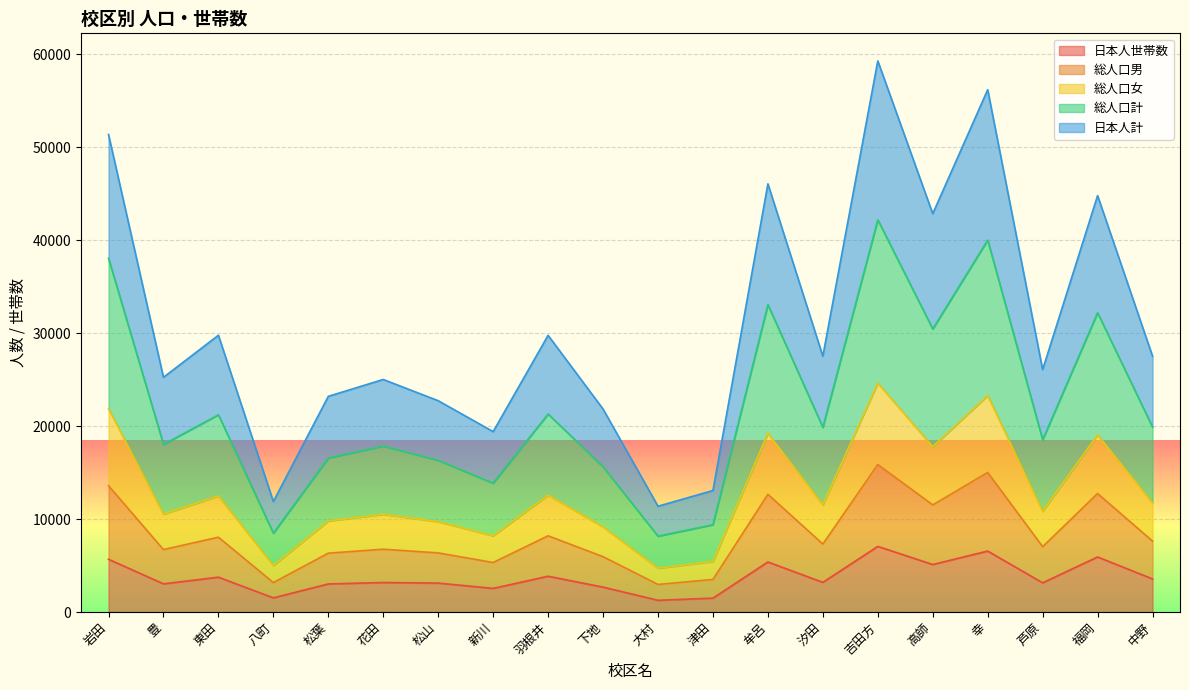

What is the minimum value for 日本人世帯数?

1260